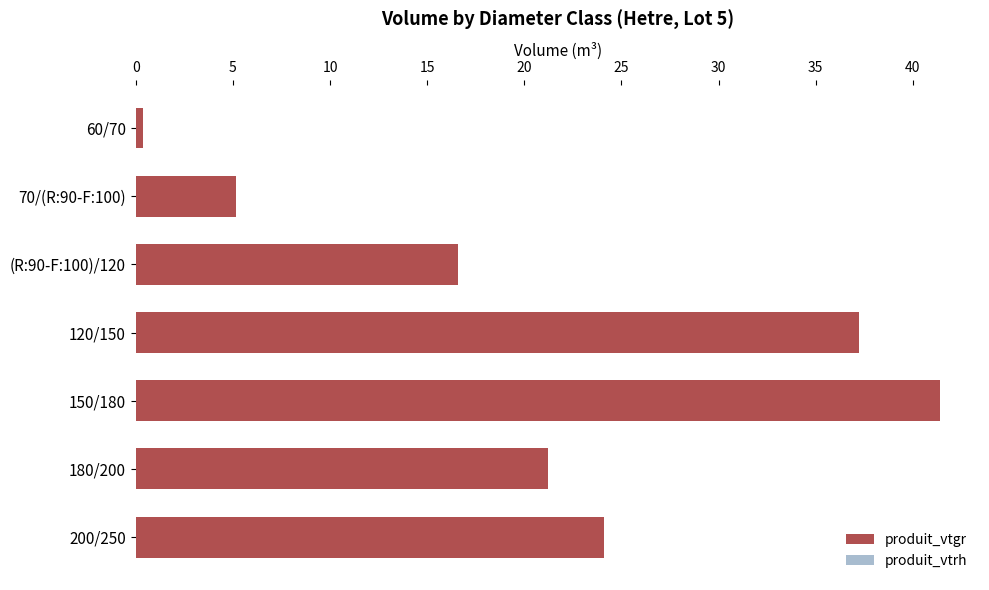

How many bars are there in total?

14